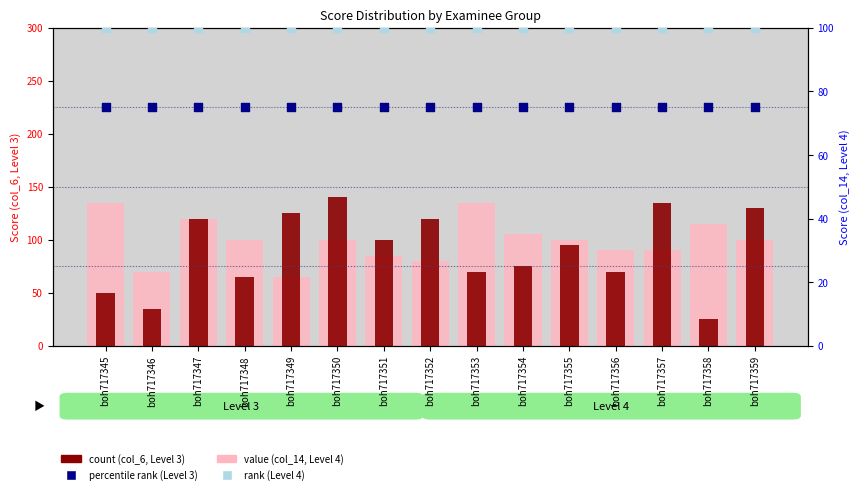

Which series contains the highest Y value?

count (col_6, Level 3)